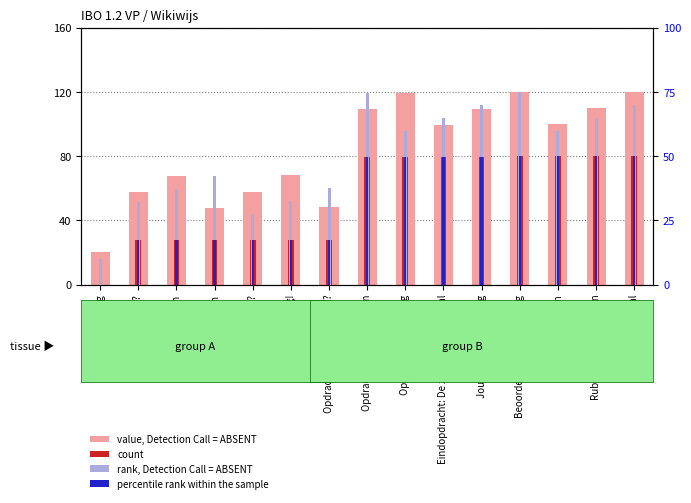

Which has a higher value, Rubric IBO totaal or Informatiebronnen?

Rubric IBO totaal